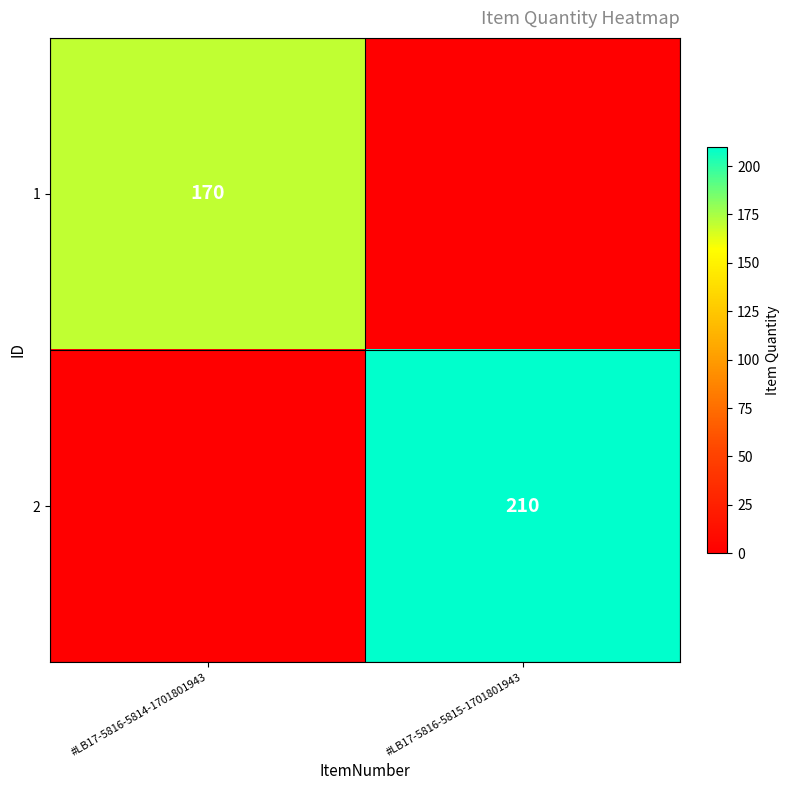

Is it true that 2 equals 294 at #LB17-5816-5815-1701801943?

False